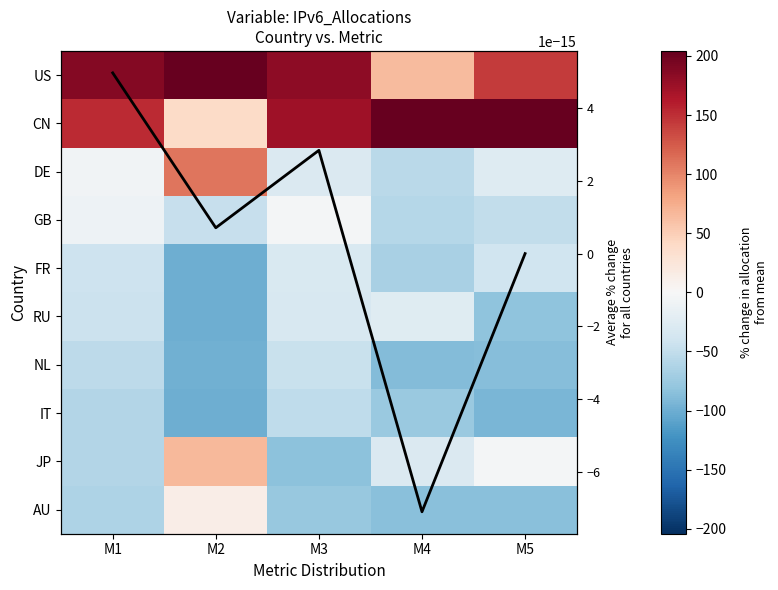

What is the maximum value for JP?

66.0